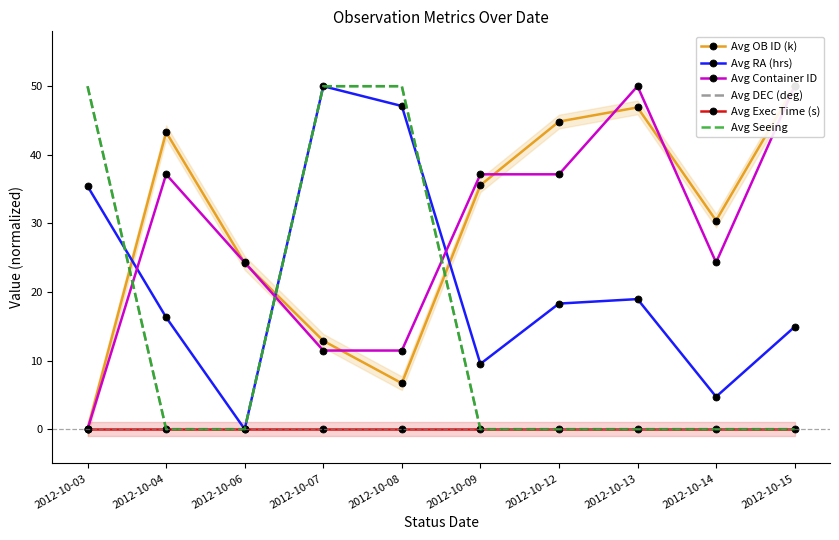

What is the value of the Avg Container ID point at the 3rd from the left?

24.3